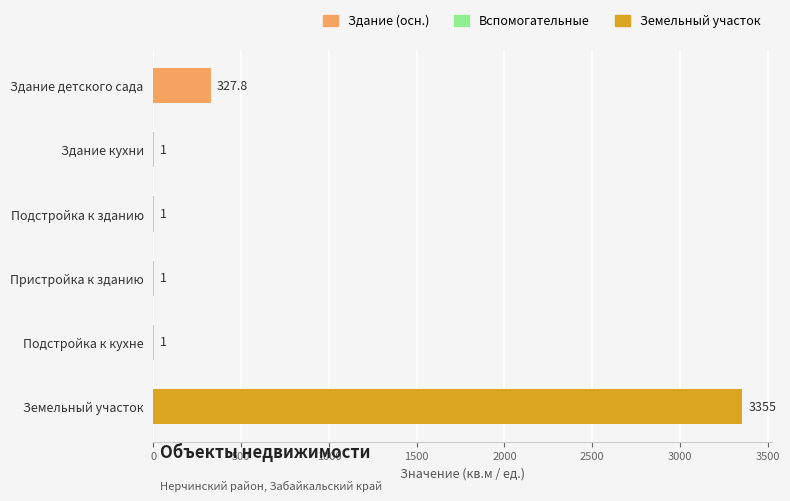

Are the bars horizontal?

Yes